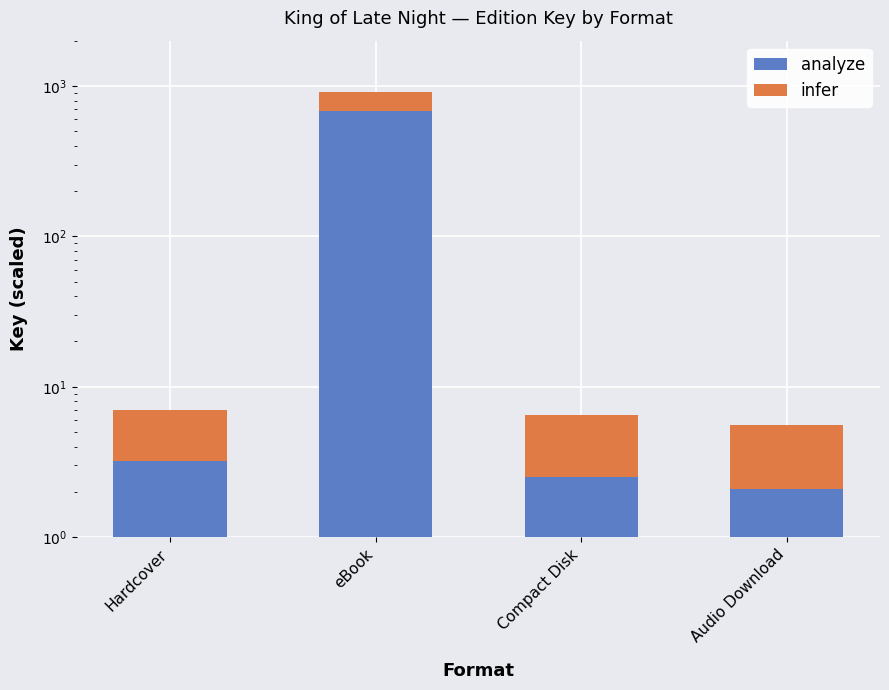

The value of infer at Compact Disk is 4.0. True or false?

True